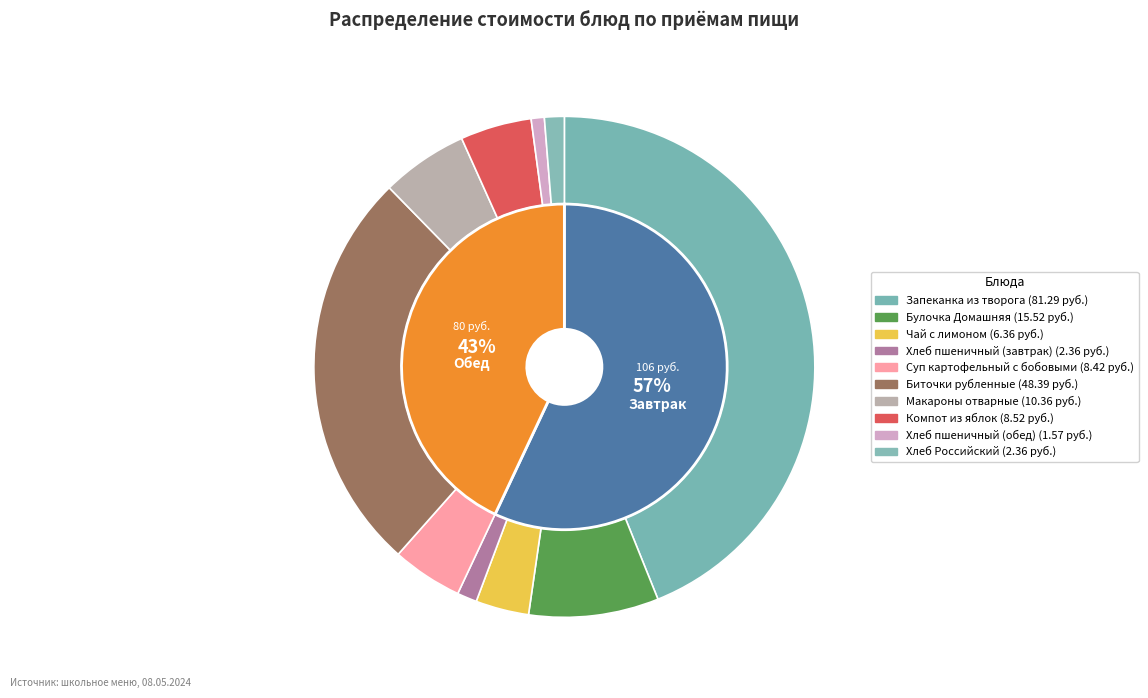

Does Булочка Домашняя account for over 50% of the chart?

No